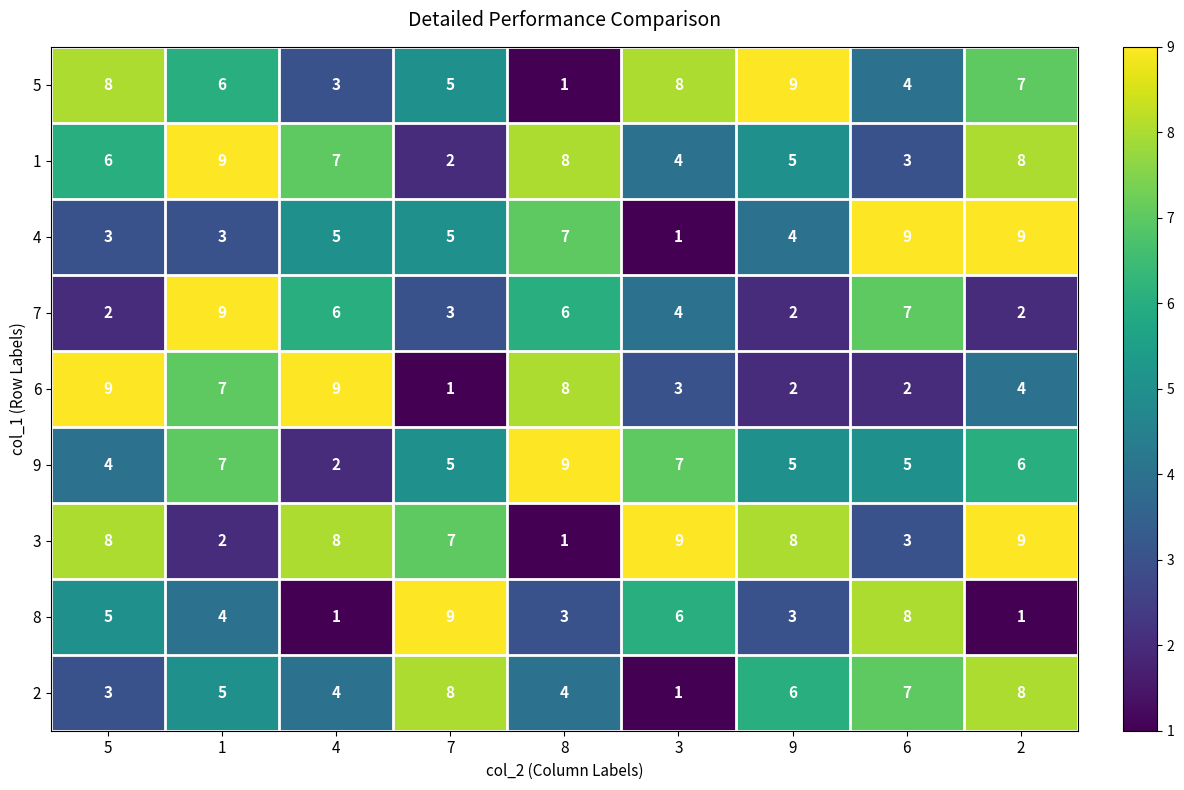

At which label does 2 reach its minimum?

3